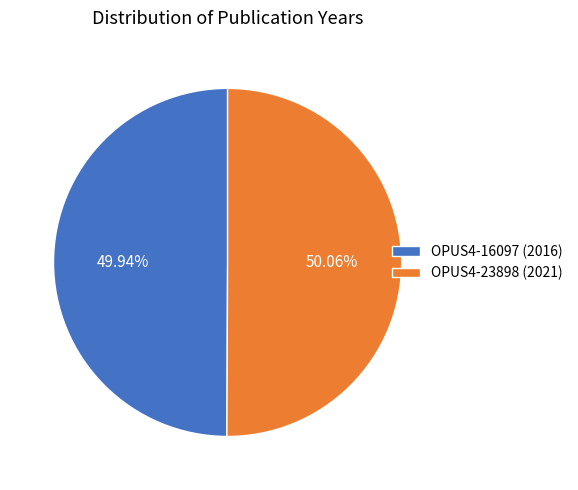

Is there a majority slice in this chart?

Yes